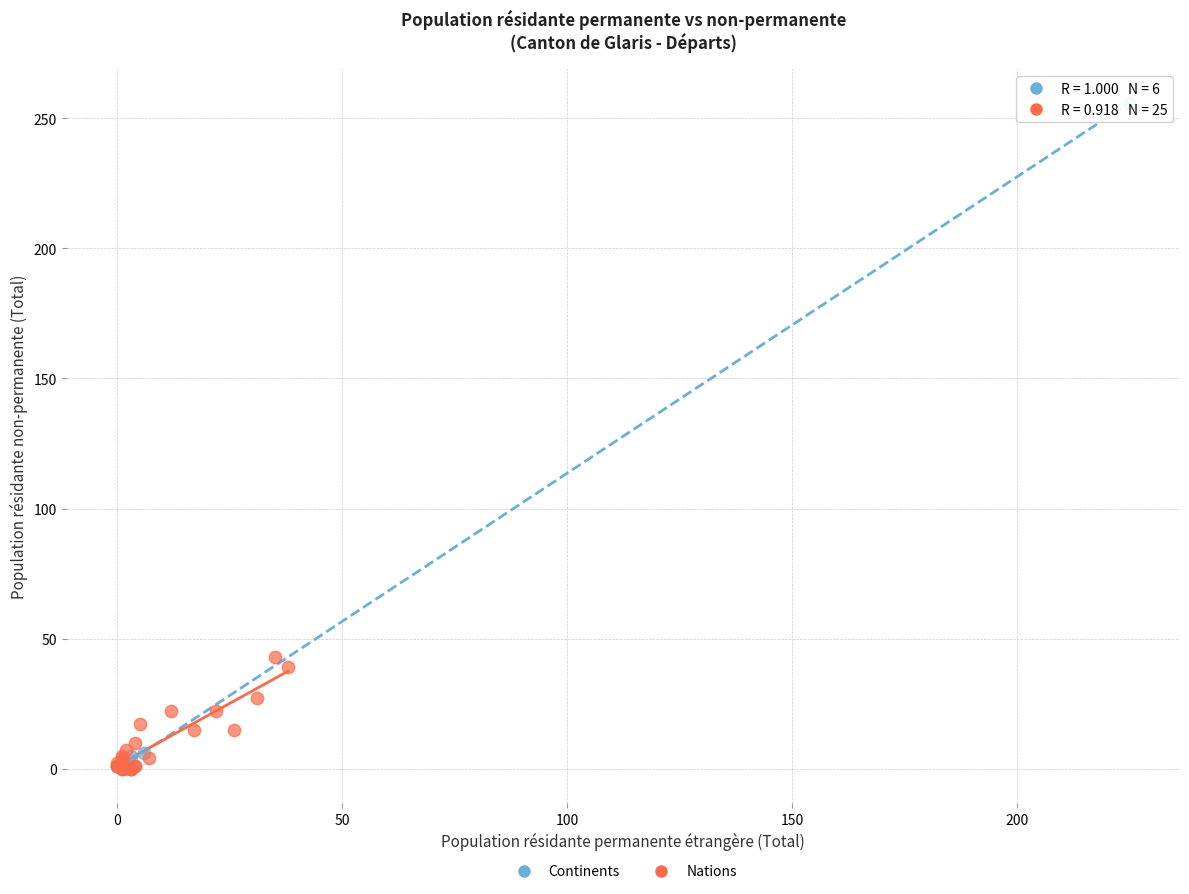

What are all the series names shown in the legend?

Continents, Nations